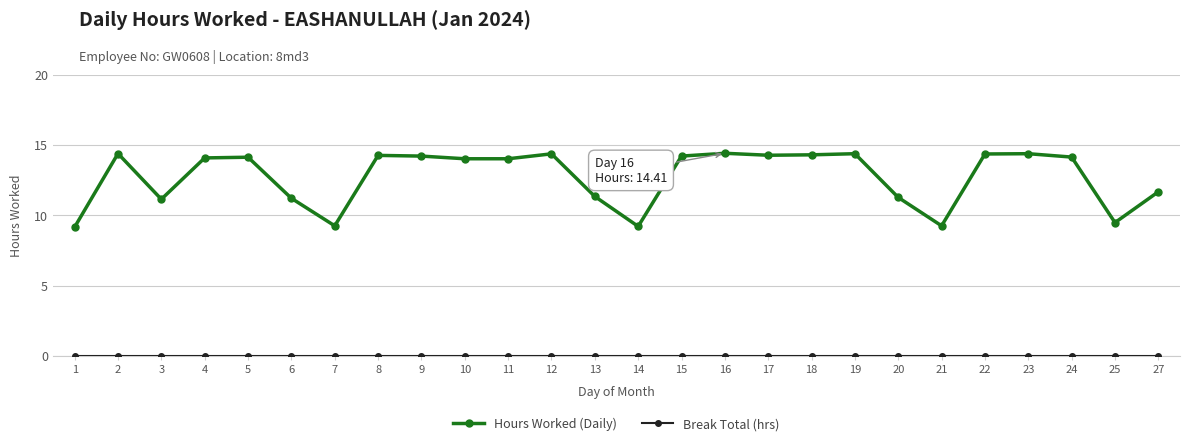

What is the total value across all series at 12?

14.4